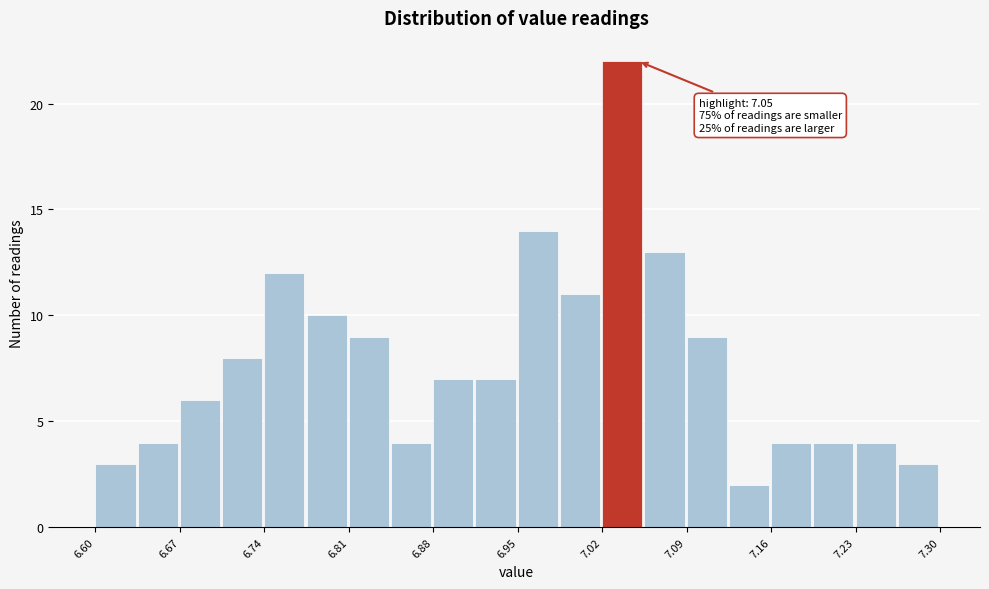

Read against the x-axis, roughly where is the centre of the tallest bar?

7.04